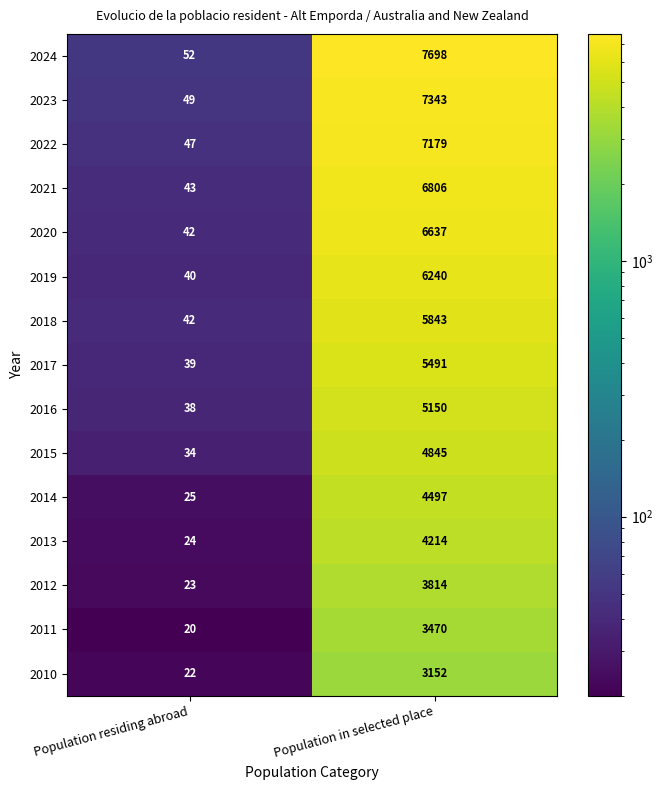

Is it true that 2020 equals 4612 at Population in selected place?

False